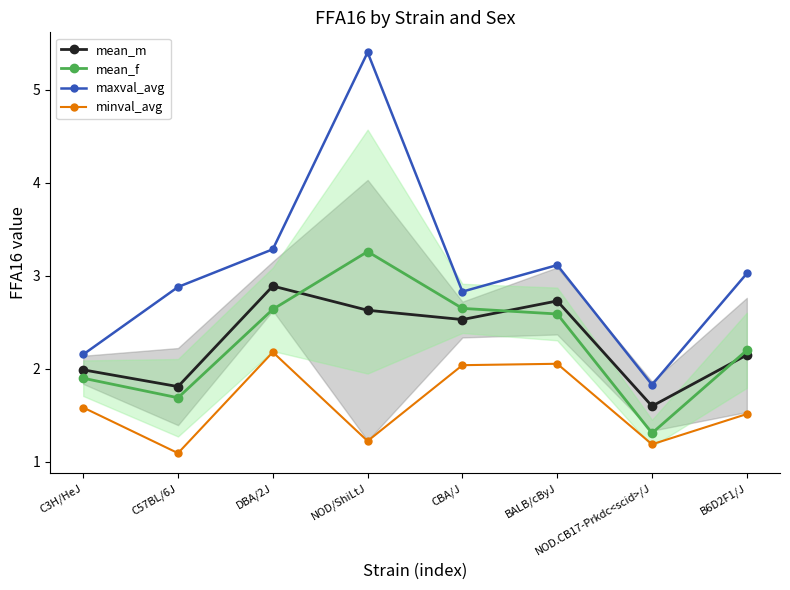

Is the value of mean_f at BALB/cByJ greater than the value of maxval_avg at NOD/ShiLtJ?

No